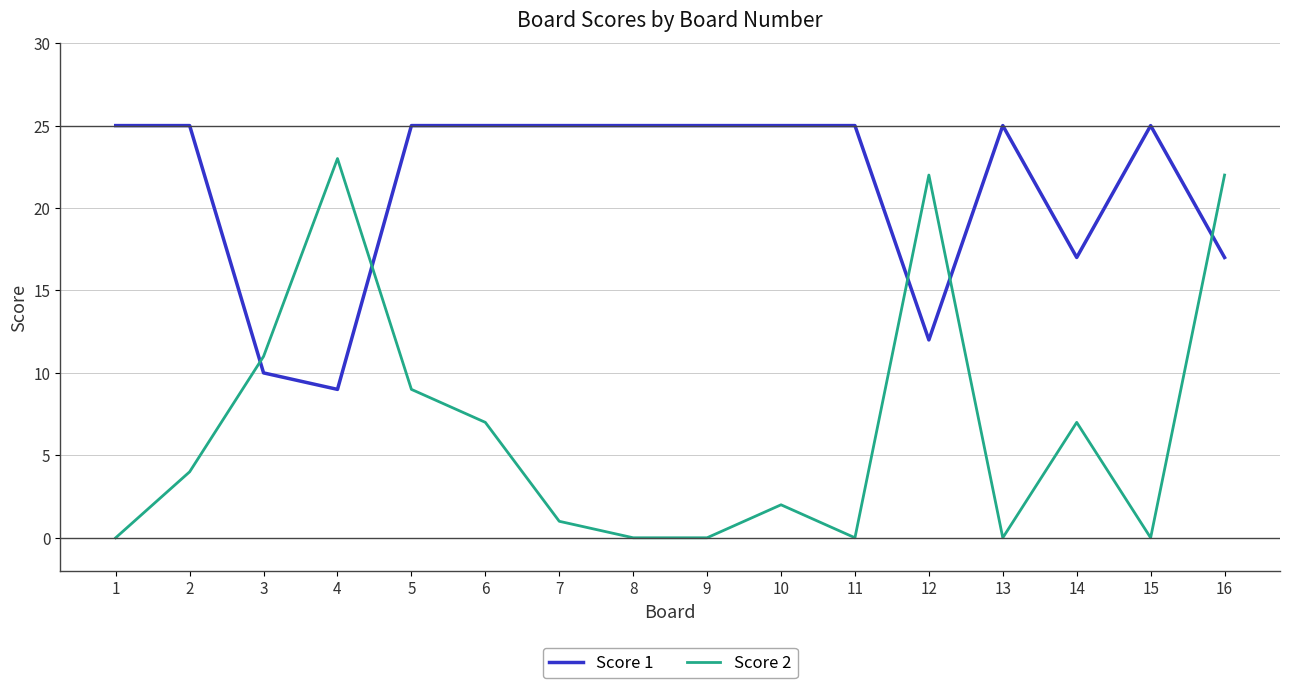

The value of Score 1 at 4 is 6. True or false?

False